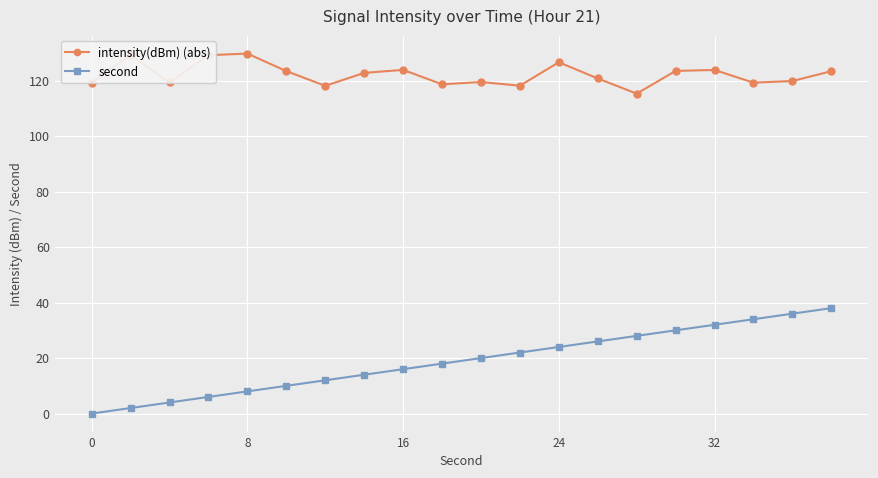

What is the average value of the second series?

19.0